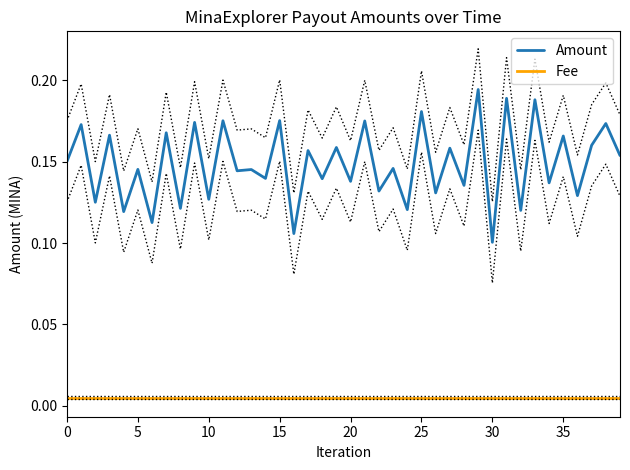

What is the label of the 12th point from the left?

11